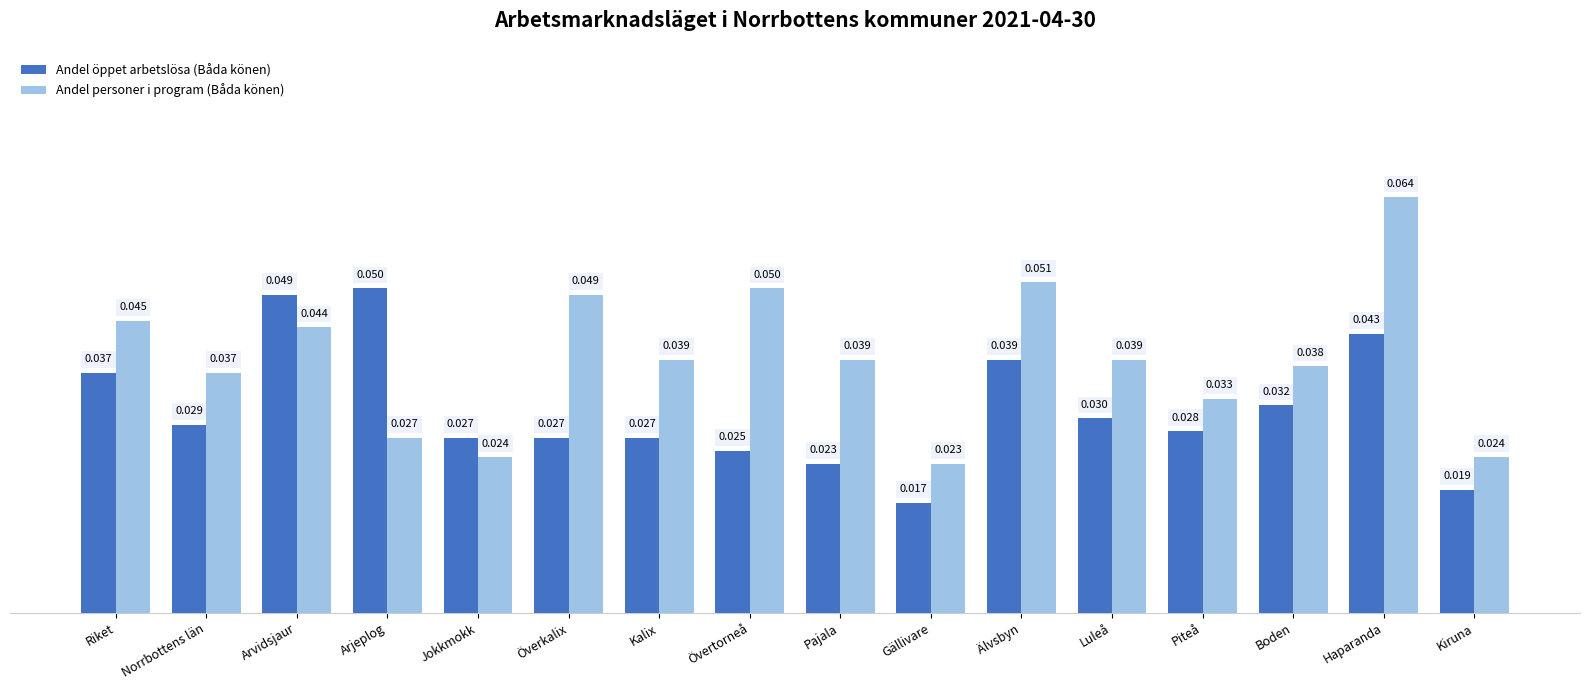

How many bars are there in total?

32